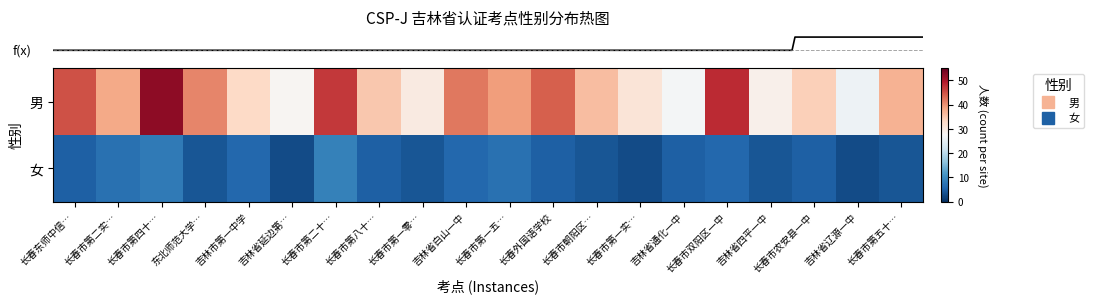

What is the difference between the highest and lowest values at 长春市第一实…?

28